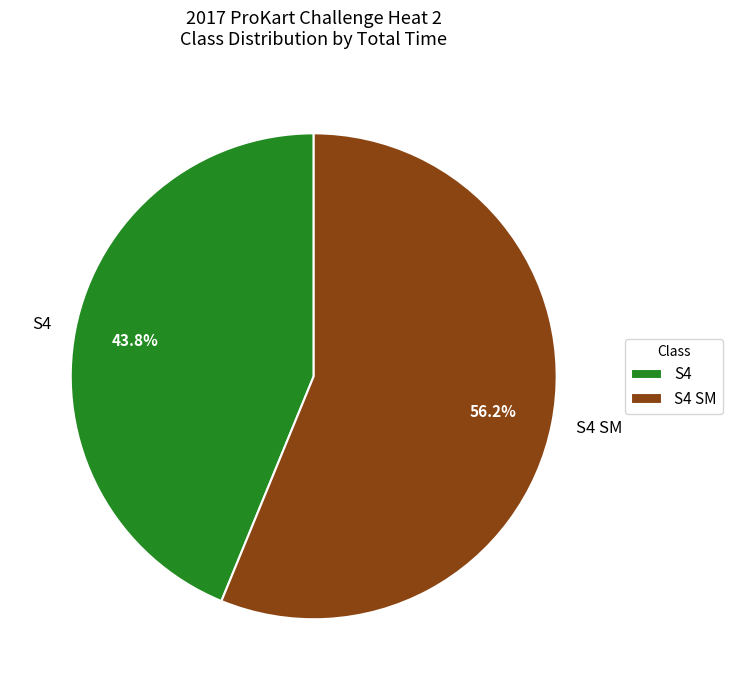

Which slice is the smallest?

S4